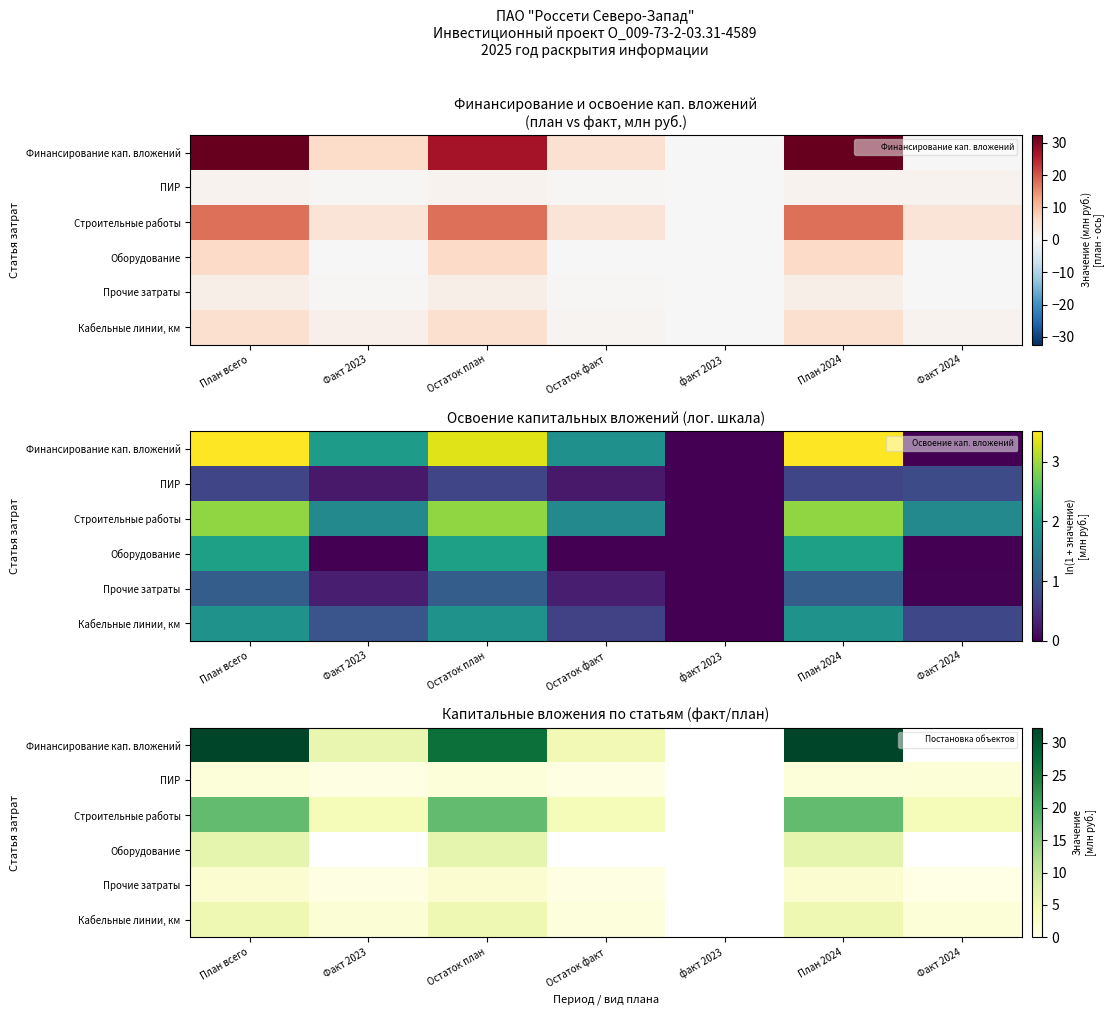

Where does the ПИР series first go above 1?

План всего